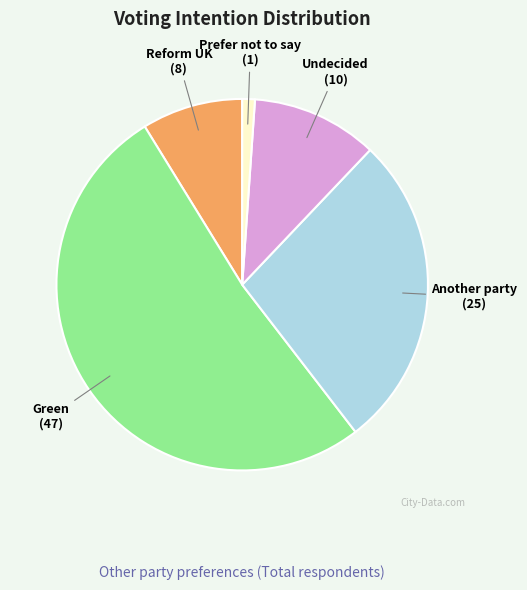

Rank the categories by value from highest to lowest.

Green, Another party, Undecided, Reform UK, Prefer not to say